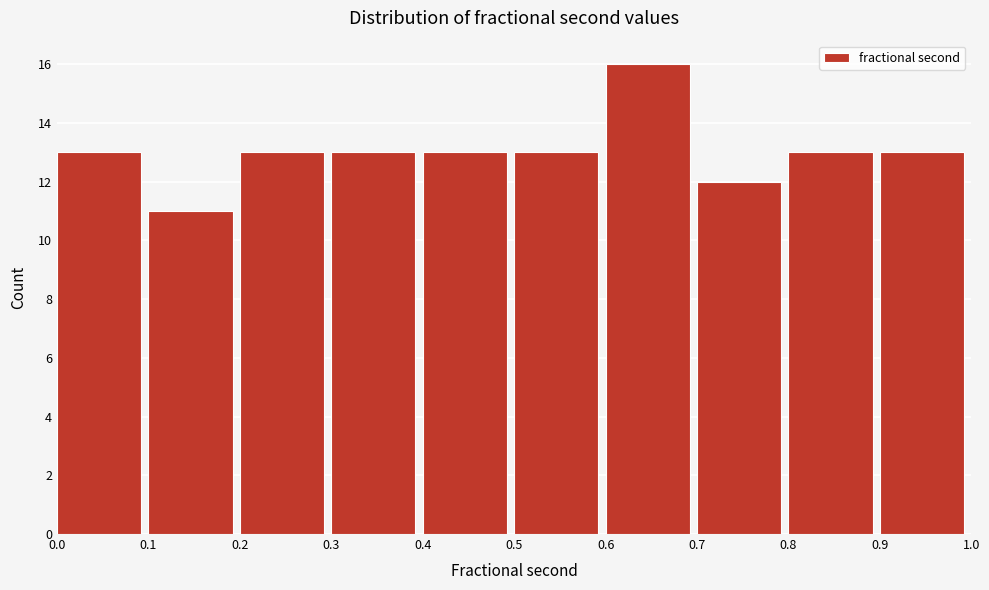

Reading left to right, transcribe this chart: for each bar, give the range it covers on the x-axis and its height. The values are not printed on the chart, so give them approximately, as read against the axis.

0.0 to 0.1: 13
0.1 to 0.2: 11
0.2 to 0.3: 13
0.3 to 0.4: 13
0.4 to 0.5: 13
0.5 to 0.6: 13
0.6 to 0.7: 16
0.7 to 0.8: 12
0.8 to 0.9: 13
0.9 to 1.0: 13